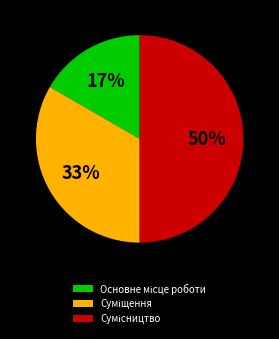

To the nearest percent, what is the average slice percentage?

33%